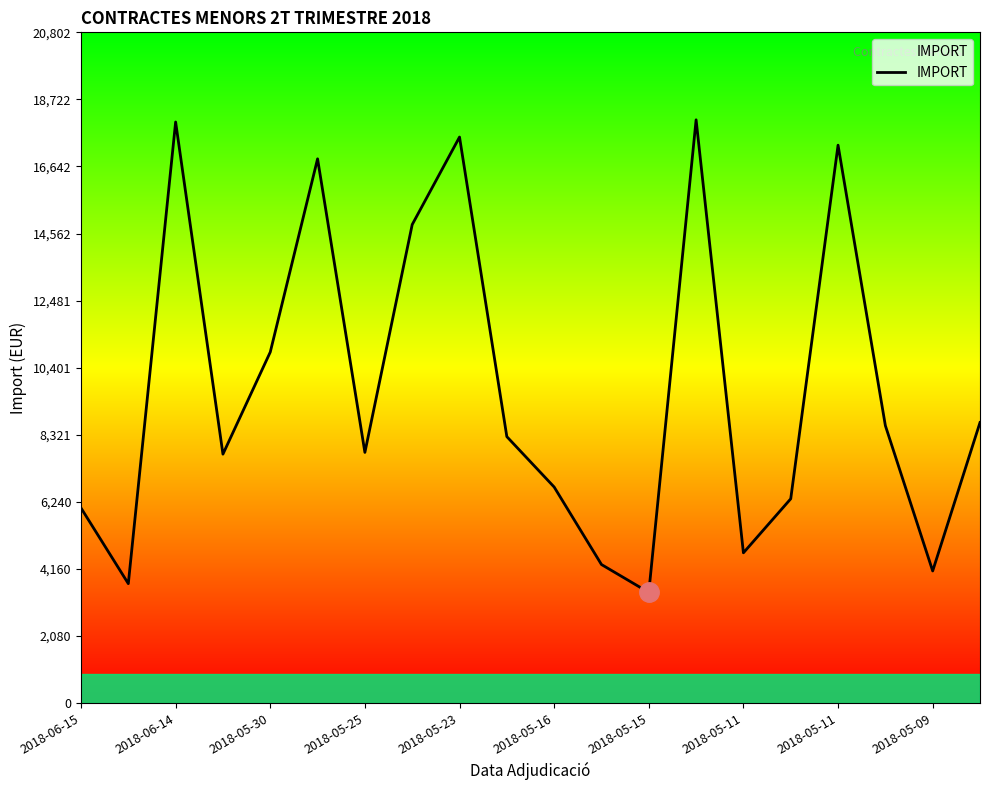

What is the difference between the maximum and minimum values?

14659.5